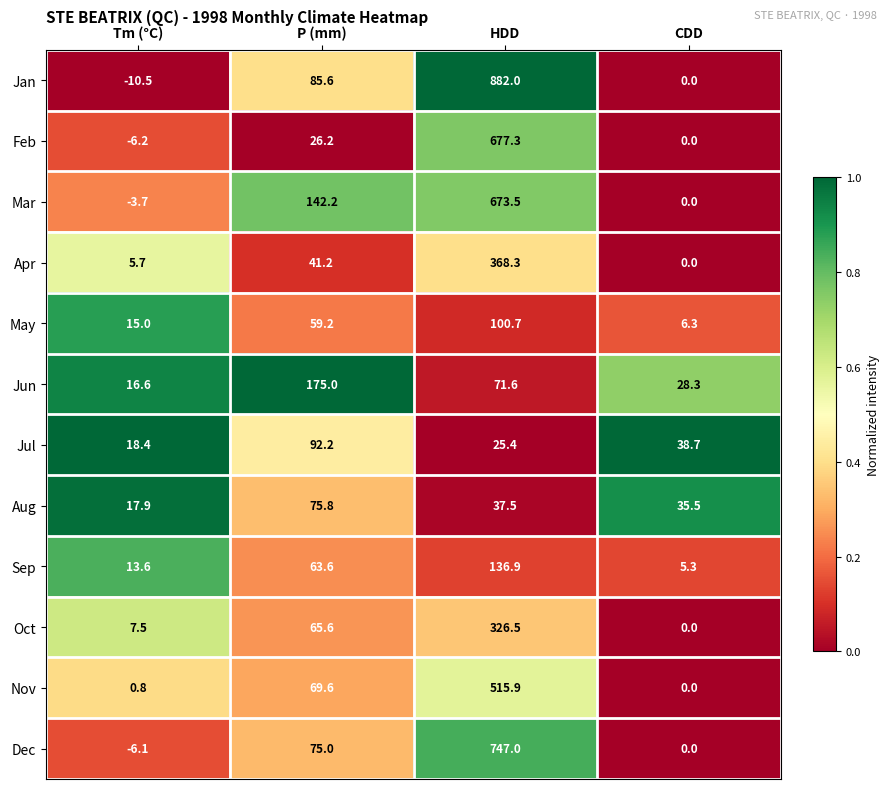

The value of Jun at CDD is 28.3. True or false?

True